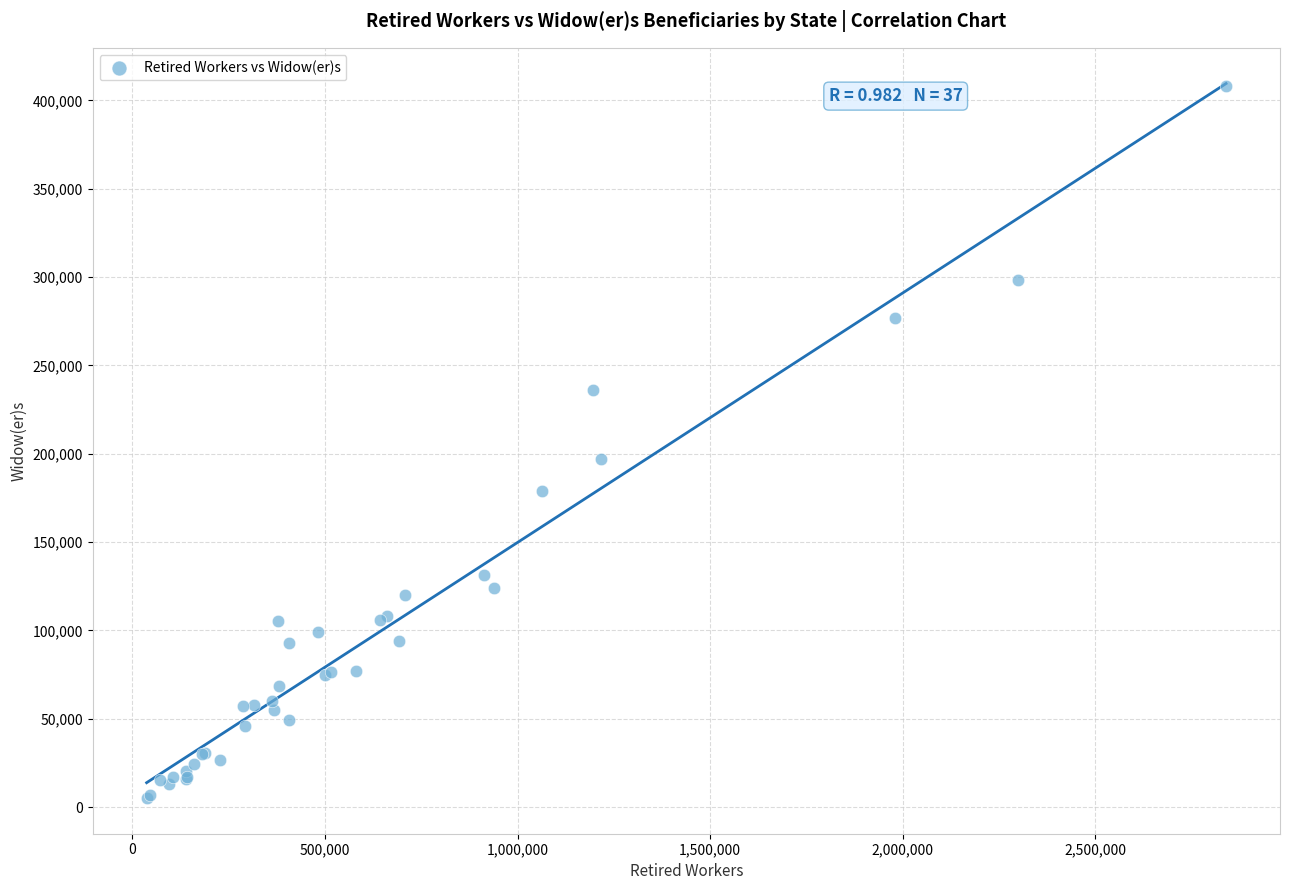

What Y value in the scatter plot is closest to 206743?

196717